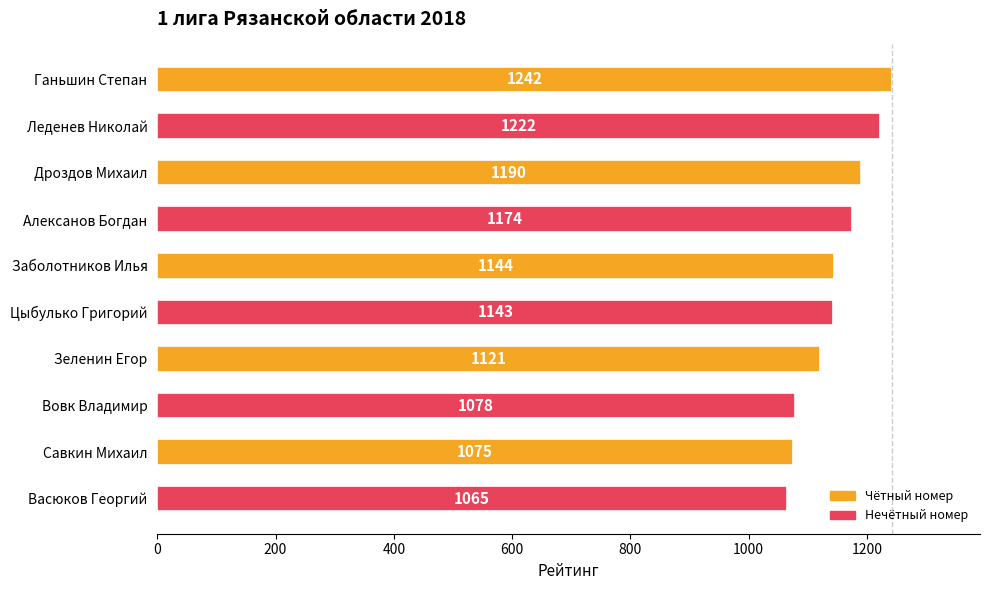

Rank the categories by value from highest to lowest.

Ганьшин Степан, Леденев Николай, Дроздов Михаил, Алексанов Богдан, Заболотников Илья, Цыбулько Григорий, Зеленин Егор, Вовк Владимир, Савкин Михаил, Васюков Георгий